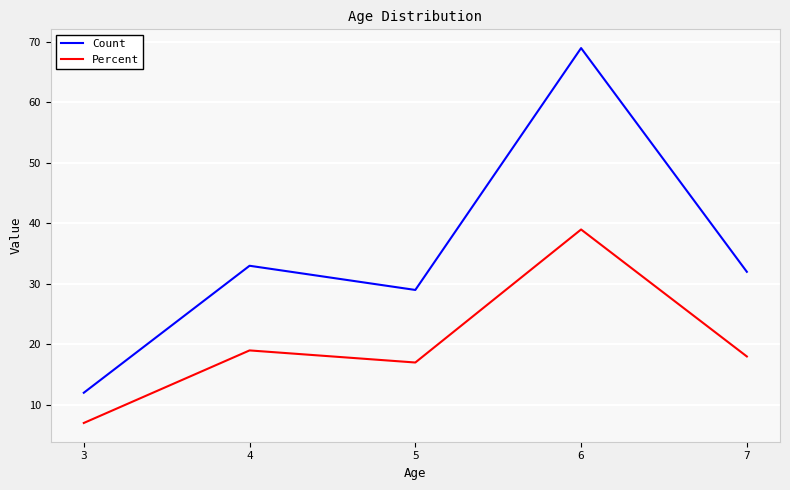

In Percent, how many points are lower than both neighbors (excluding endpoints)?

1